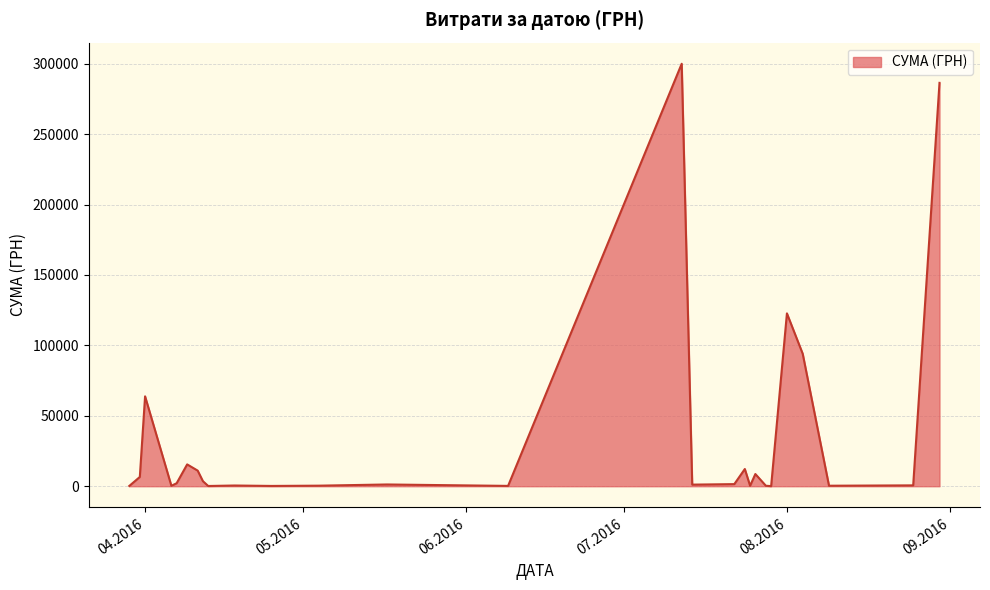

What is the difference between the maximum and minimum values?

299825.3